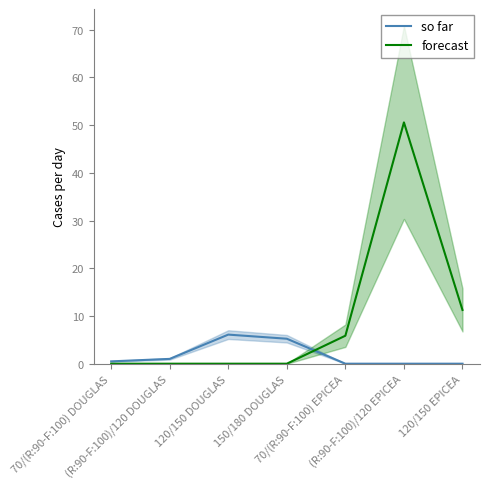

True or false: so far has a value of -3.4 at 70/(R:90-F:100) EPICEA.

False